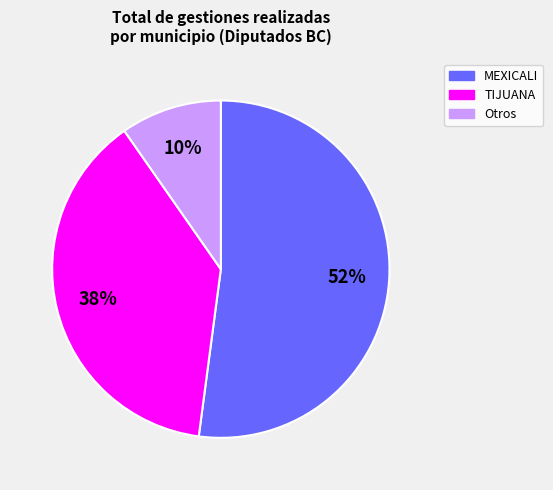

How many slices are in this pie chart?

3